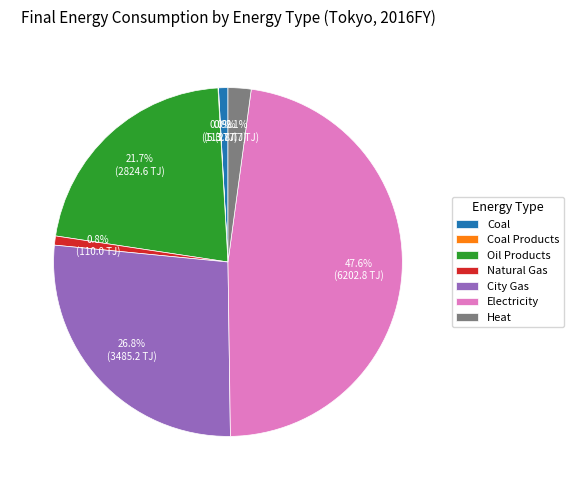

Combined, what portion of the pie is Natural Gas and Coal?

1.7%